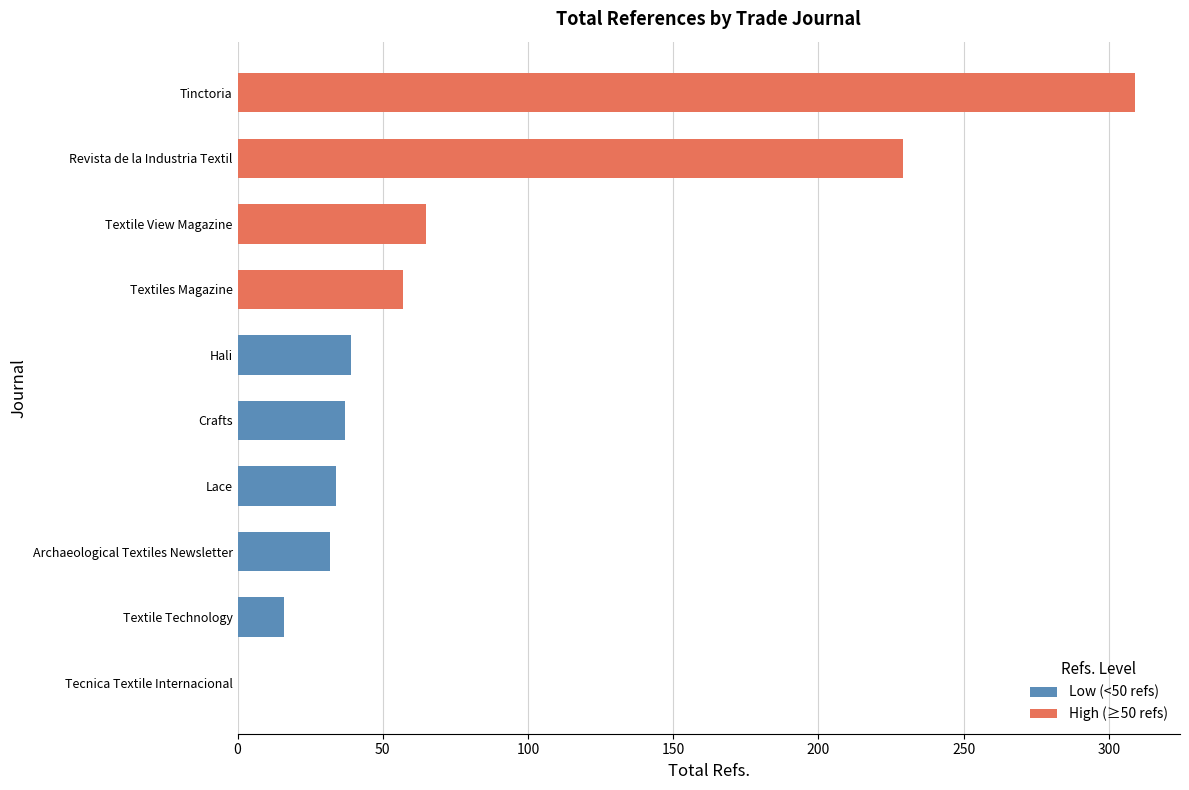

At how many categories does at least one series exceed 275?

1